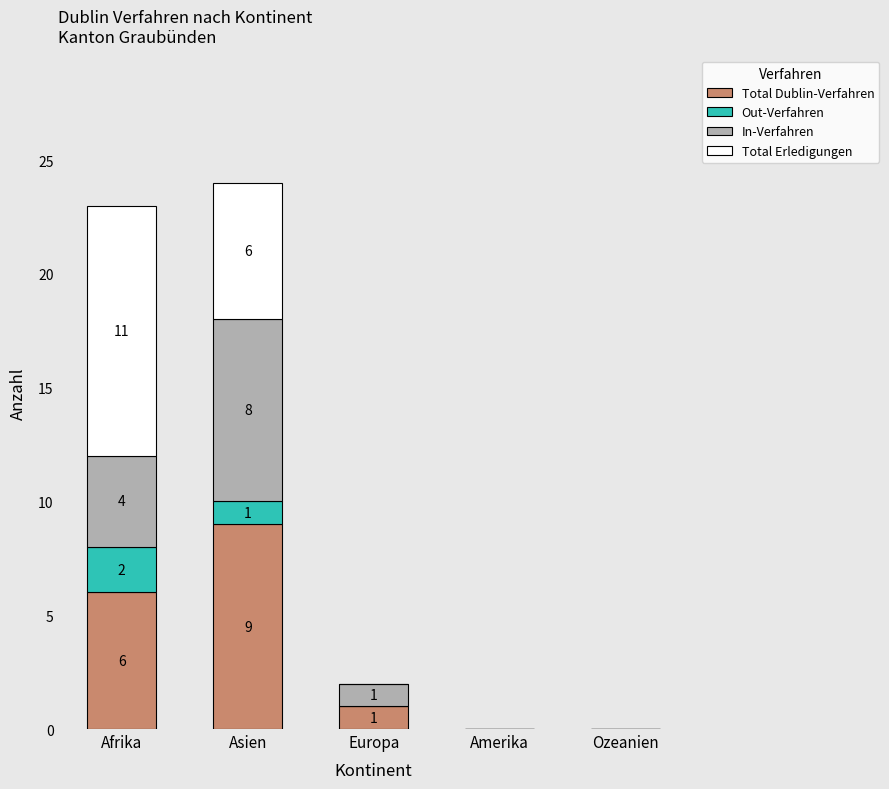

The Total Dublin-Verfahren series shows 4 at Ozeanien. True or false?

False